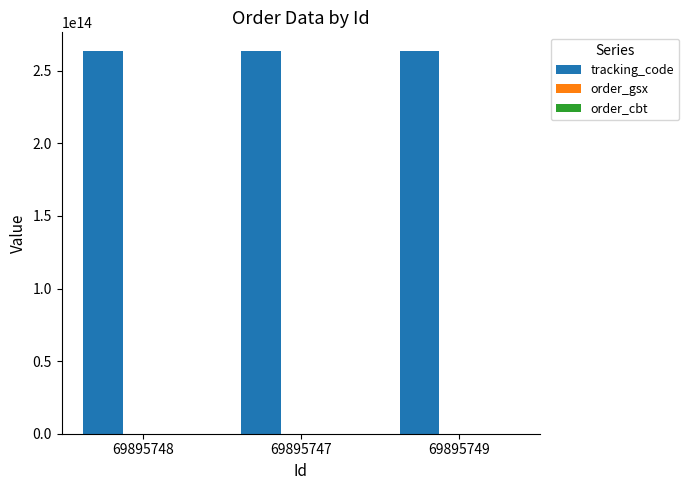

Which series has the largest total across all categories?

tracking_code